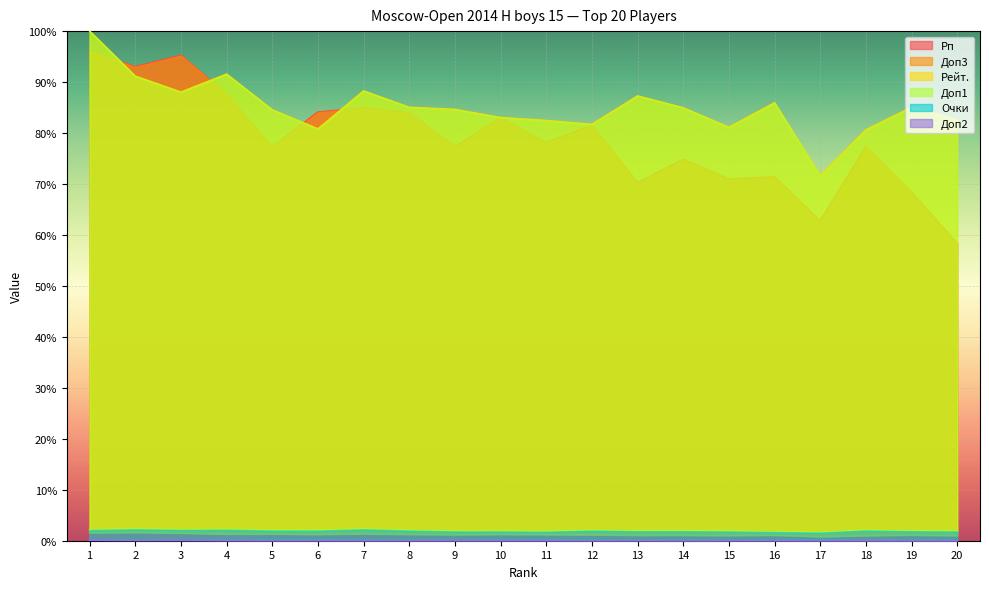

Between 19 and 4, which is larger?

4